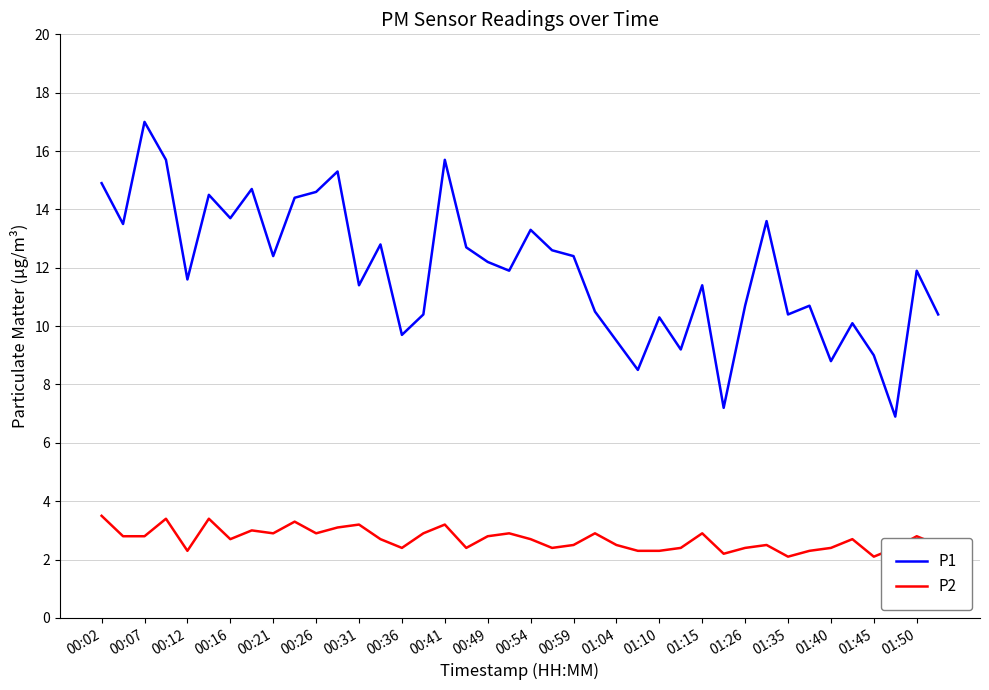

List the series in order of their peak value, highest first.

P1, P2